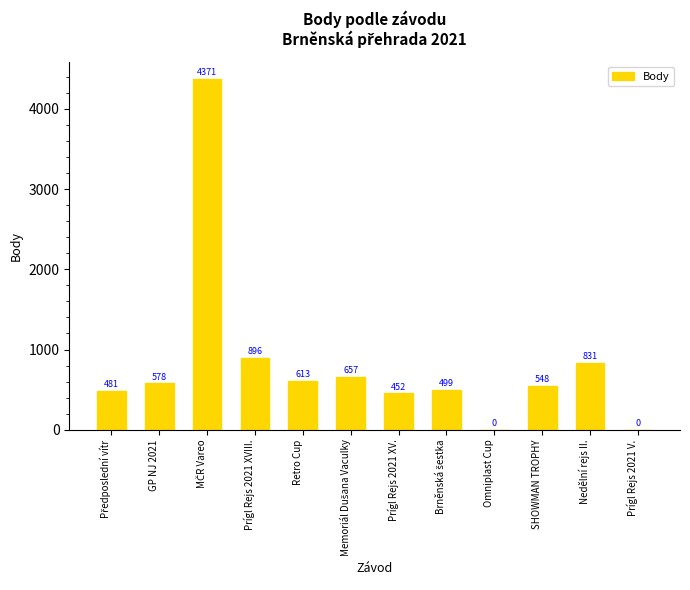

What is the ratio of the value at Nedělní rejs II. to the value at Prígl Rejs 2021 XVIII.?

0.9